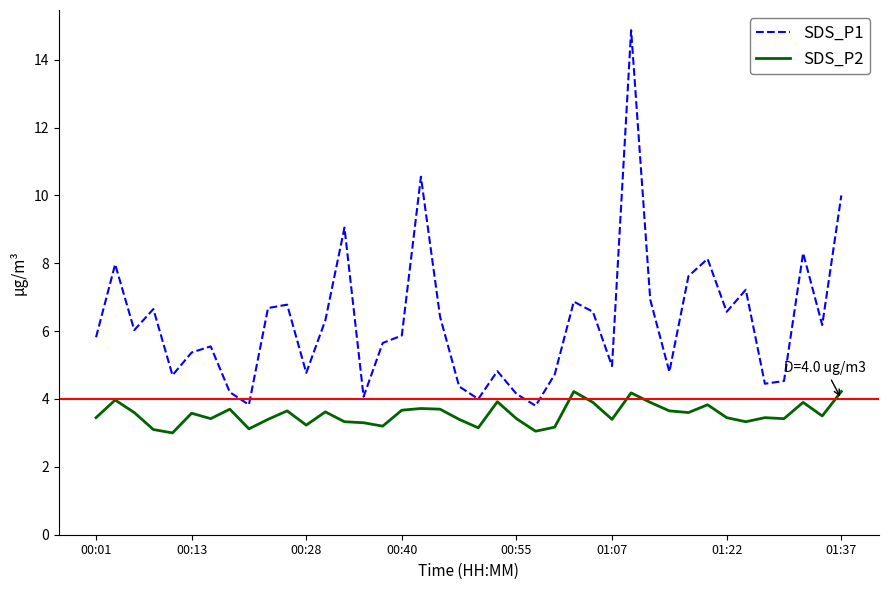

True or false: SDS_P2 has more than 0 points higher than both neighbors.

True